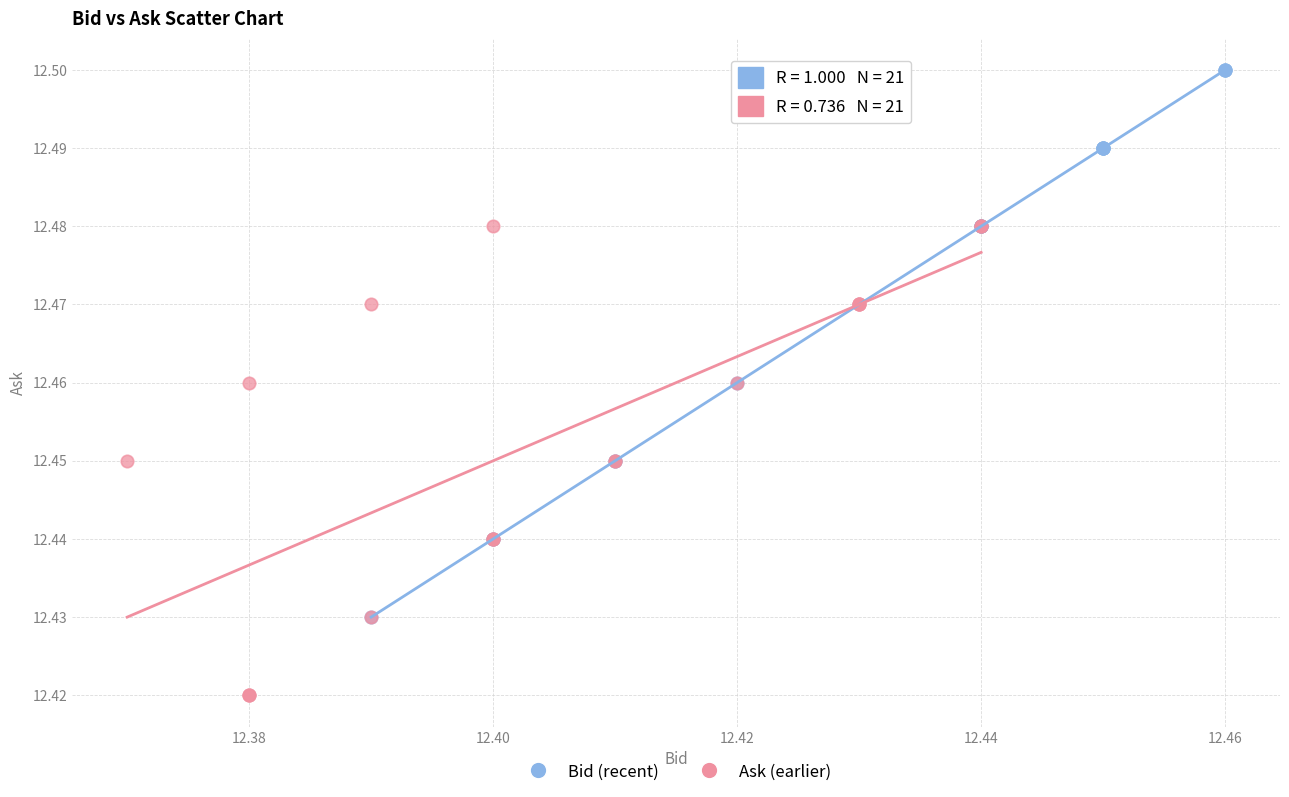

Which series has the largest Y range (max minus min)?

Bid (recent)